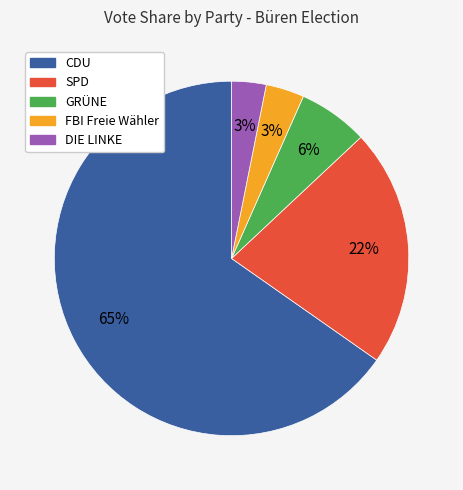

Is there any slice that represents more than half of the pie?

Yes